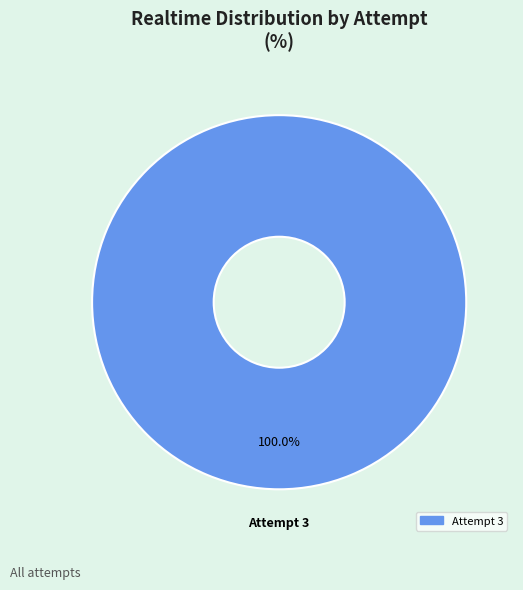

Does any single category account for the majority?

Yes